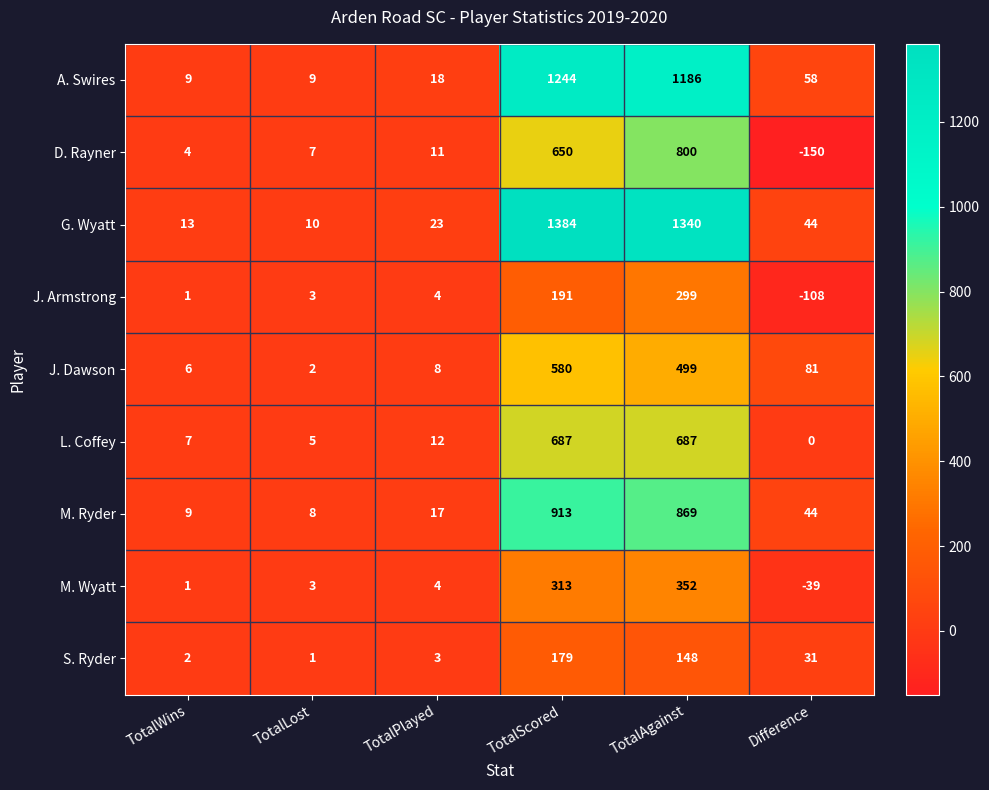

Count the number of categories in the chart.

6